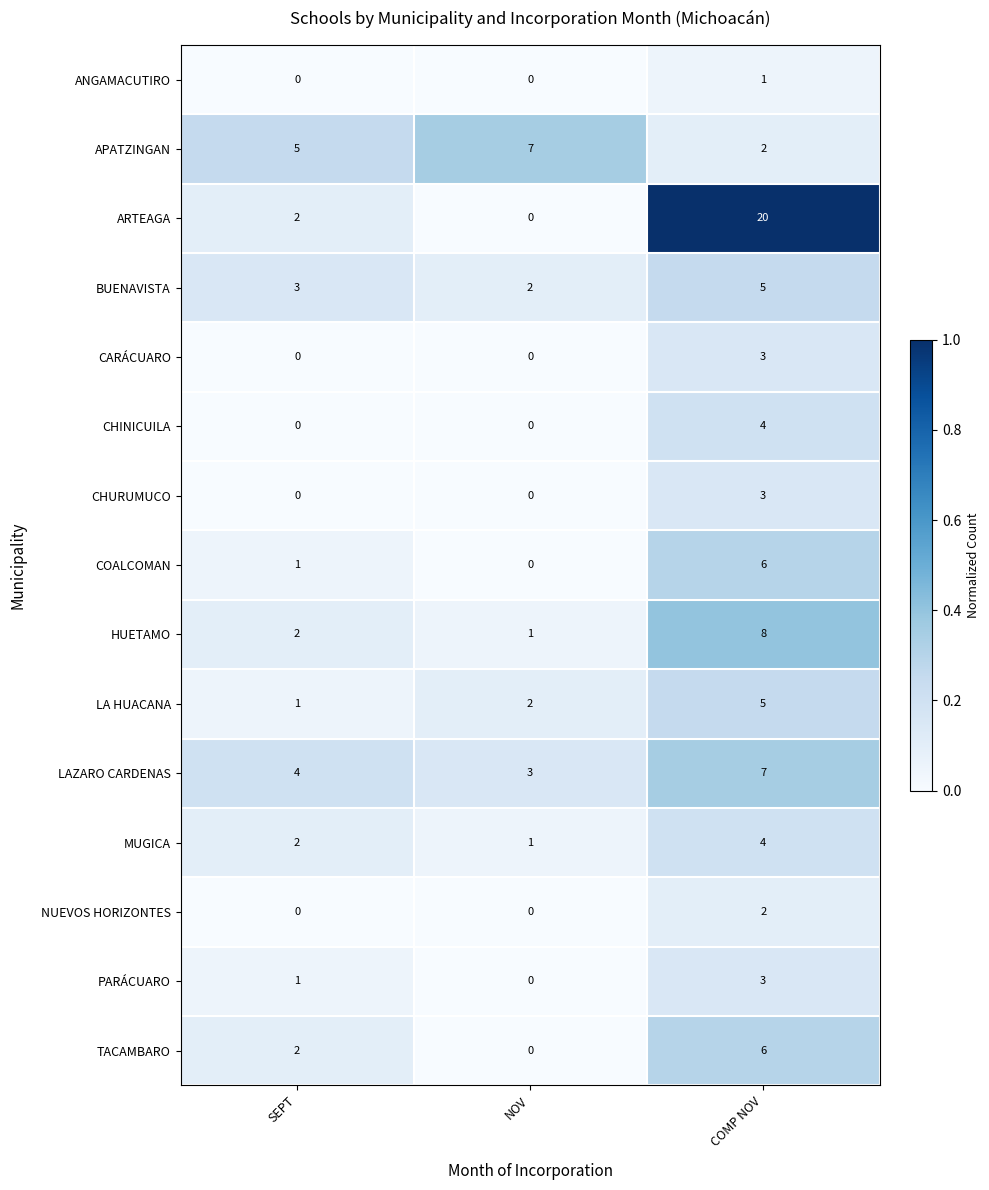

Which category has the highest value in the ANGAMACUTIRO series?

COMP NOV